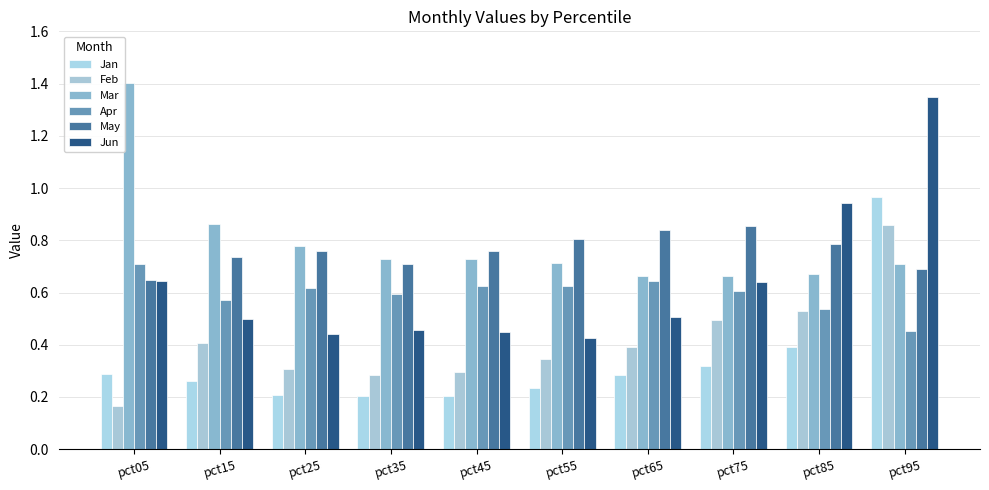

At which label does Jun reach its minimum?

pct55